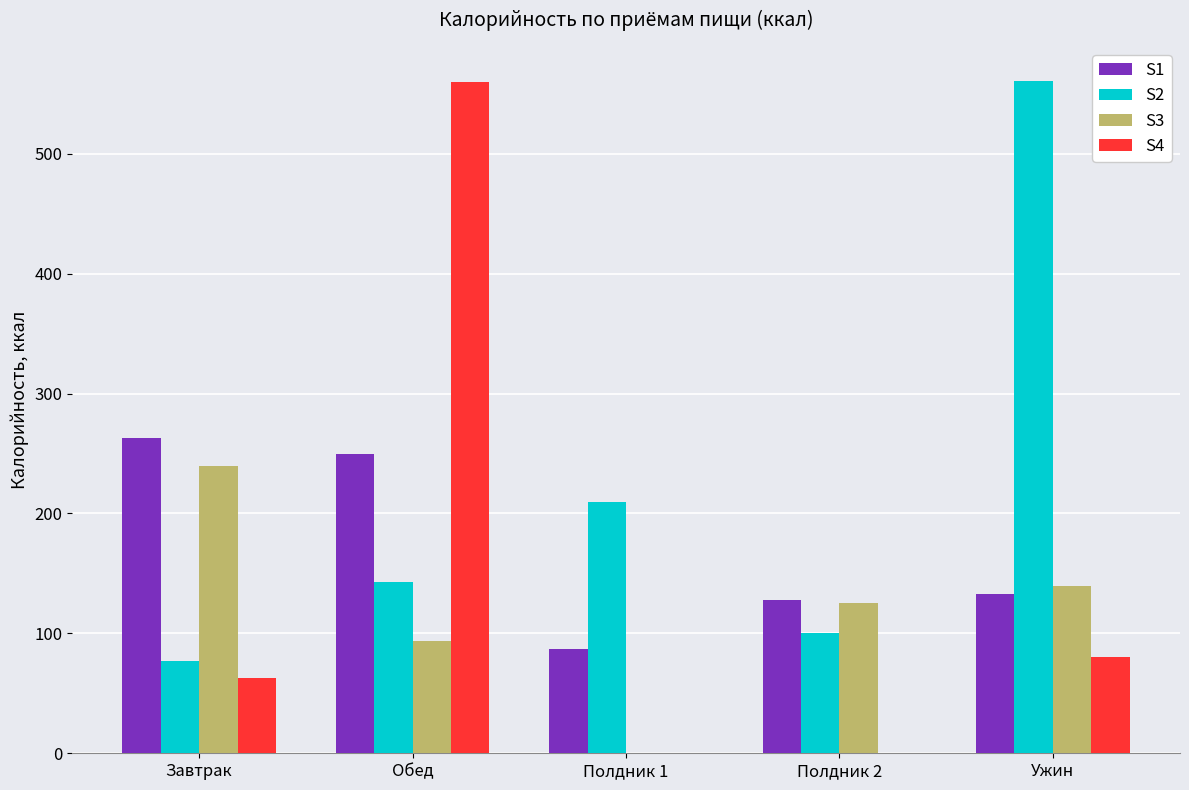

Is the value of S4 at Обед greater than the value of S2 at Полдник 2?

Yes